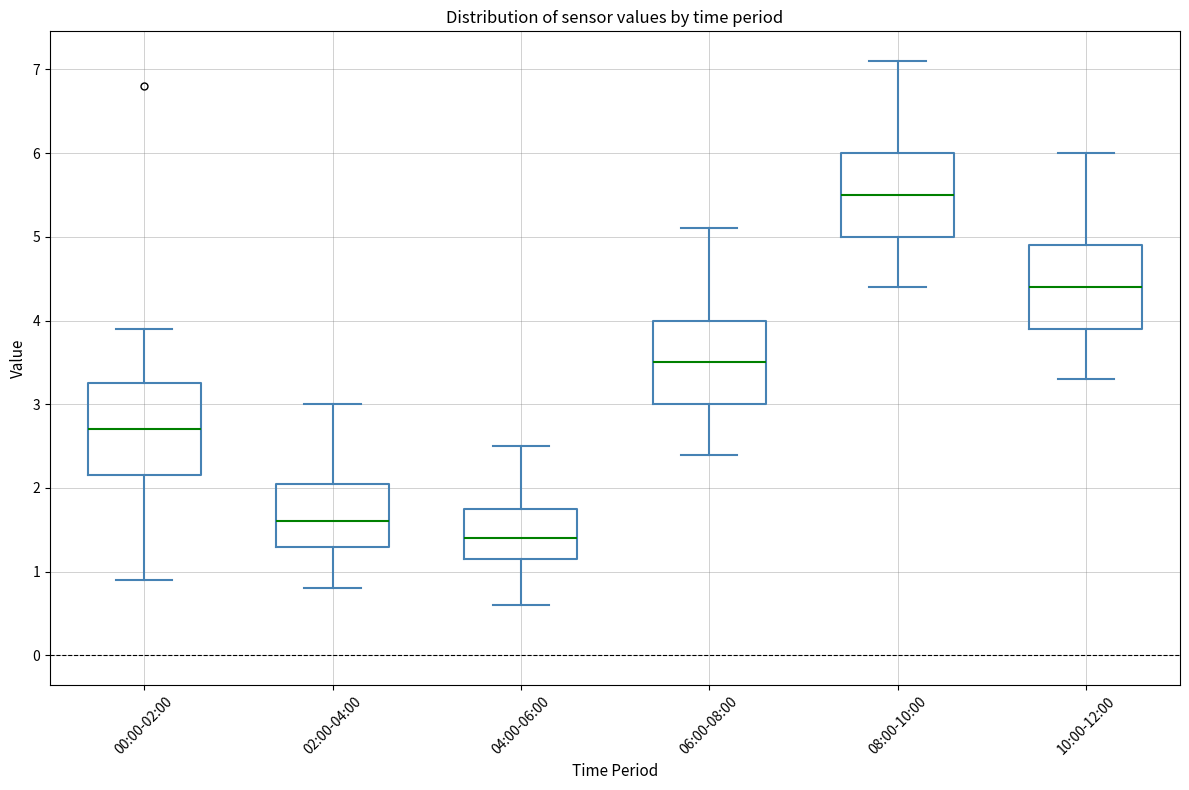

Which box has the lowest median line?

04:00-06:00